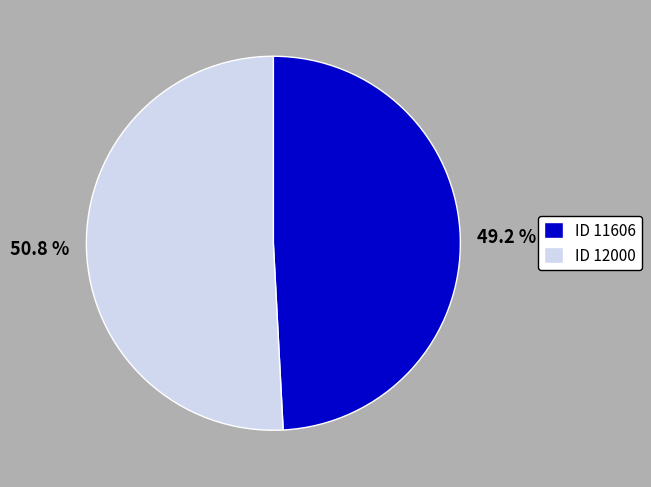

Is it true that ID 11606 is 49% of the pie?

True